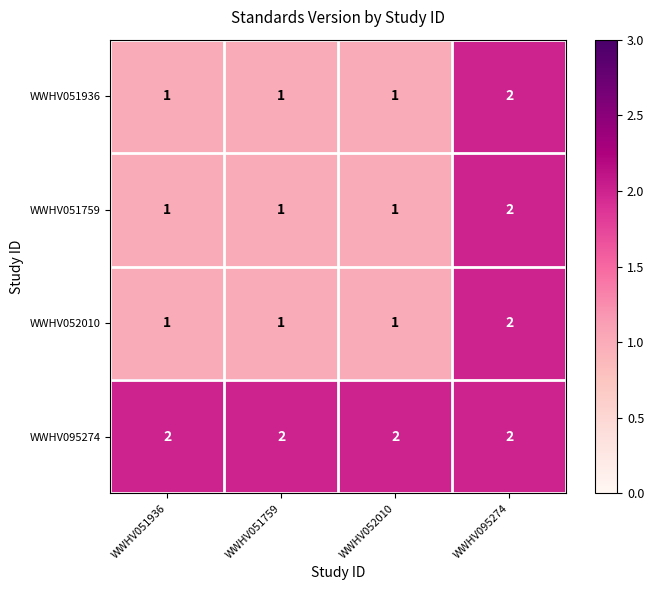

The value of WWHV052010 at WWHV051759 is 1. True or false?

True